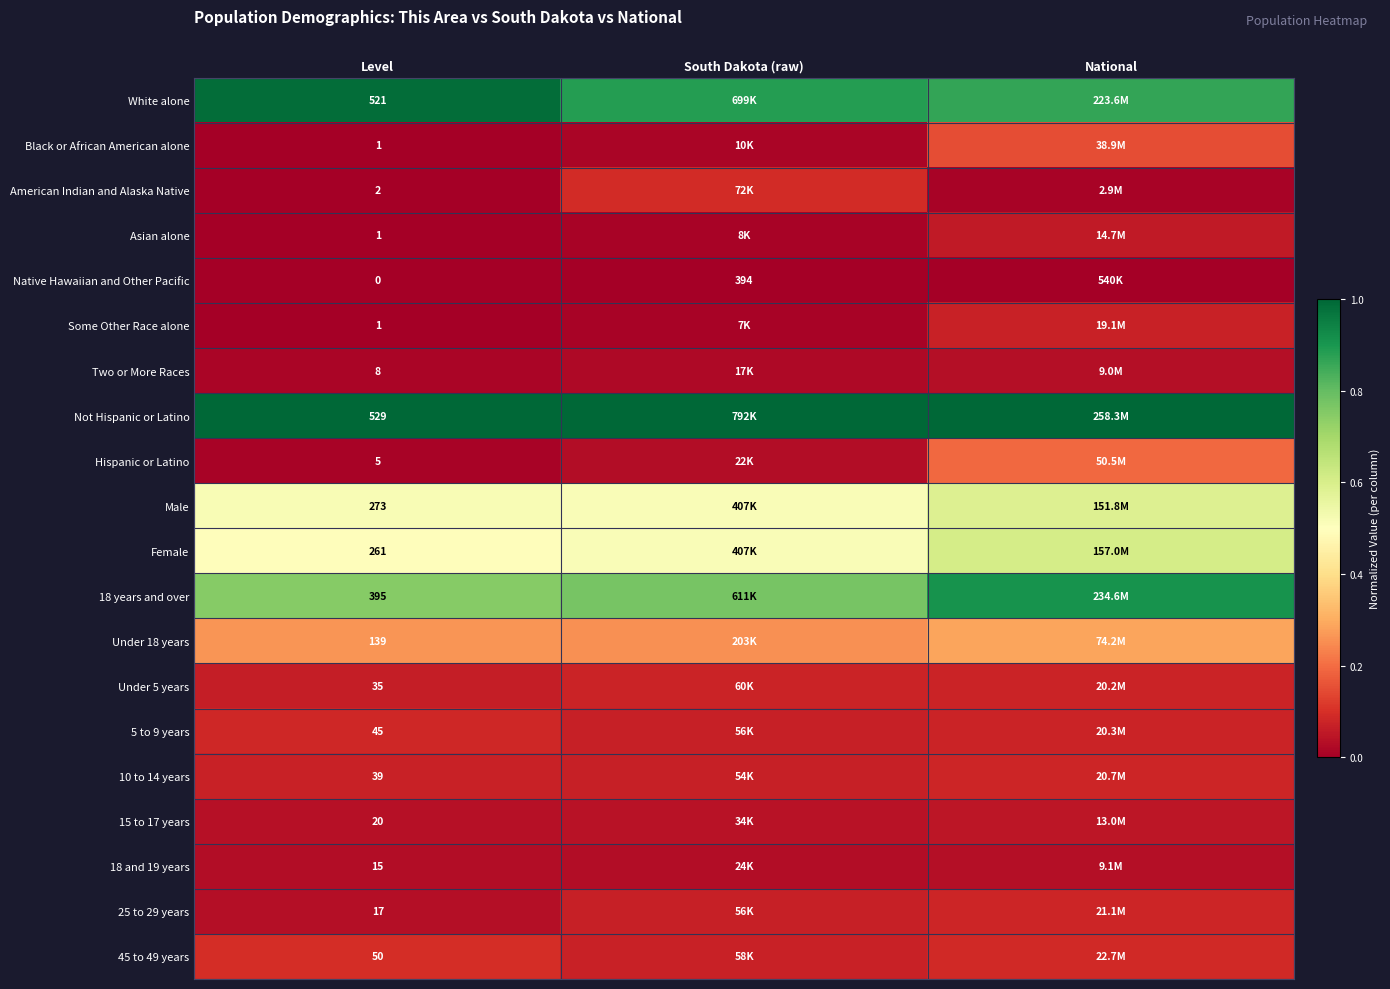

What is the difference between the highest and lowest values at Level?

529.0